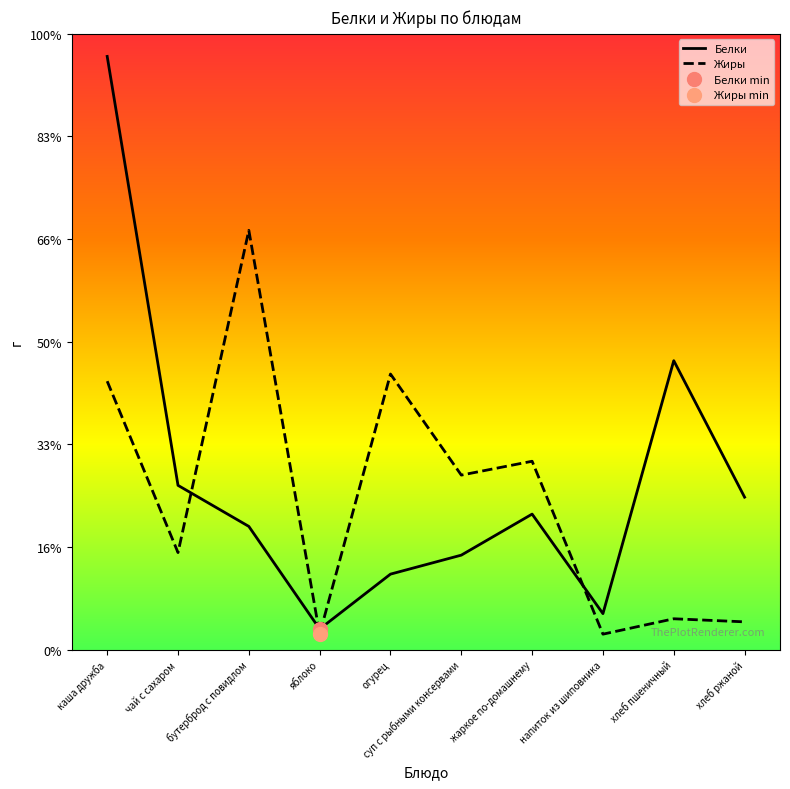

Which series changed the most between чай с сахаром and напиток из шиповника?

Белки